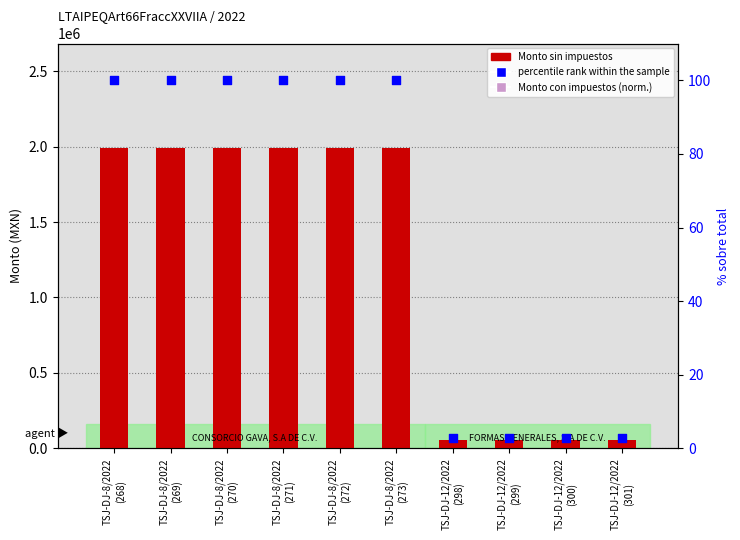

At how many categories does at least one series exceed 867449?

6